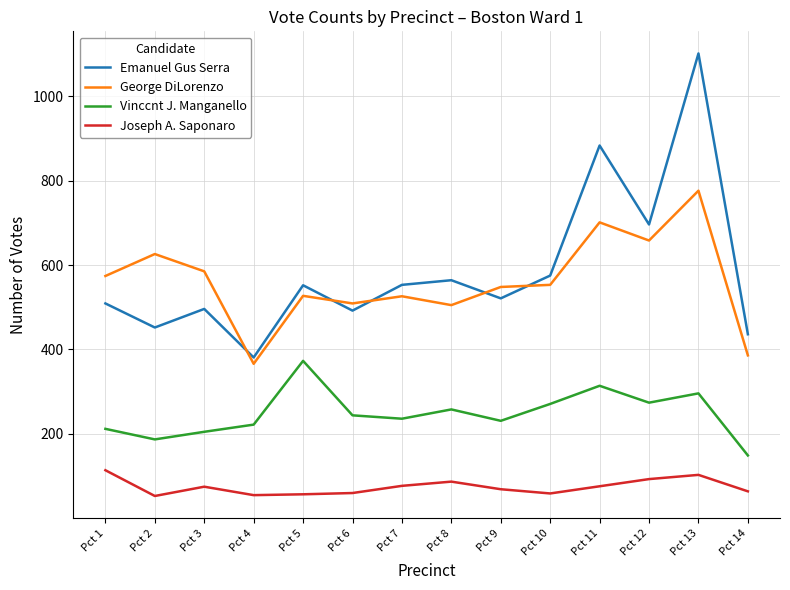

Where is the first local minimum for George DiLorenzo?

Pct 4